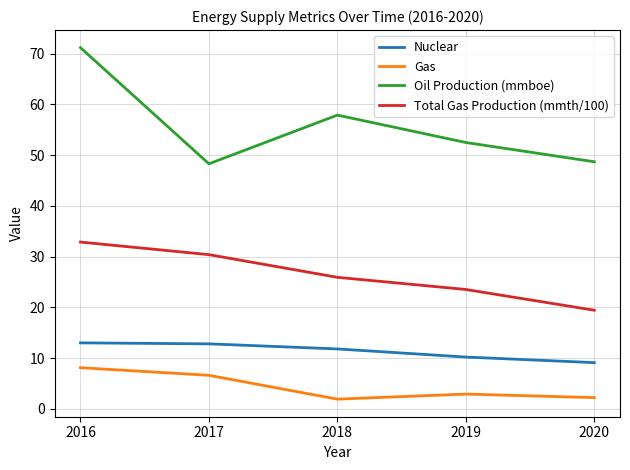

Which label corresponds to the largest value in the chart?

2016